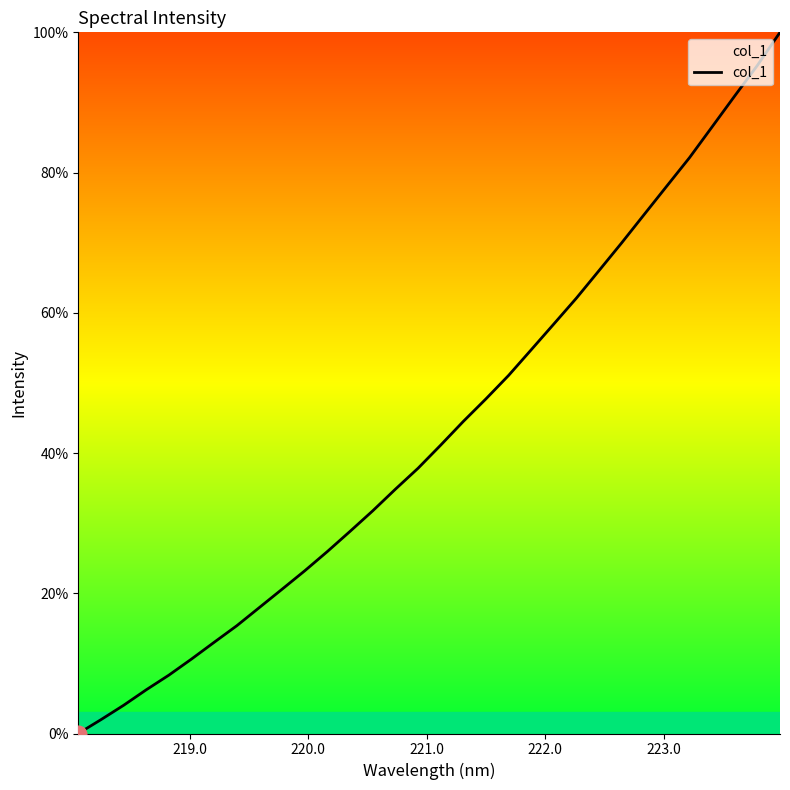

True or false: the data has more than 1 interior local peaks.

False